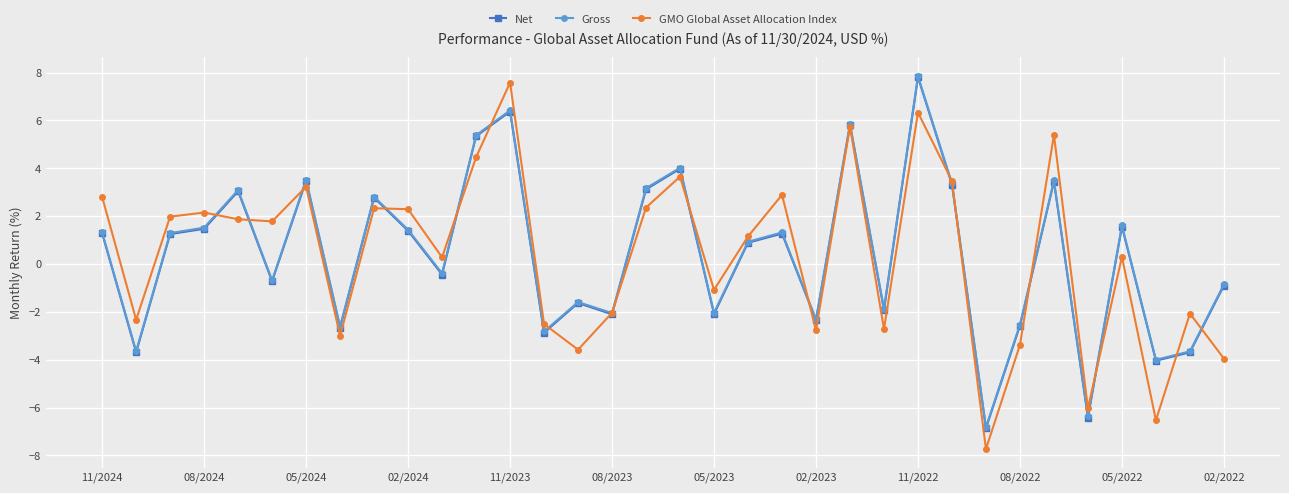

True or false: Net has more than 1 points higher than both neighbors.

True